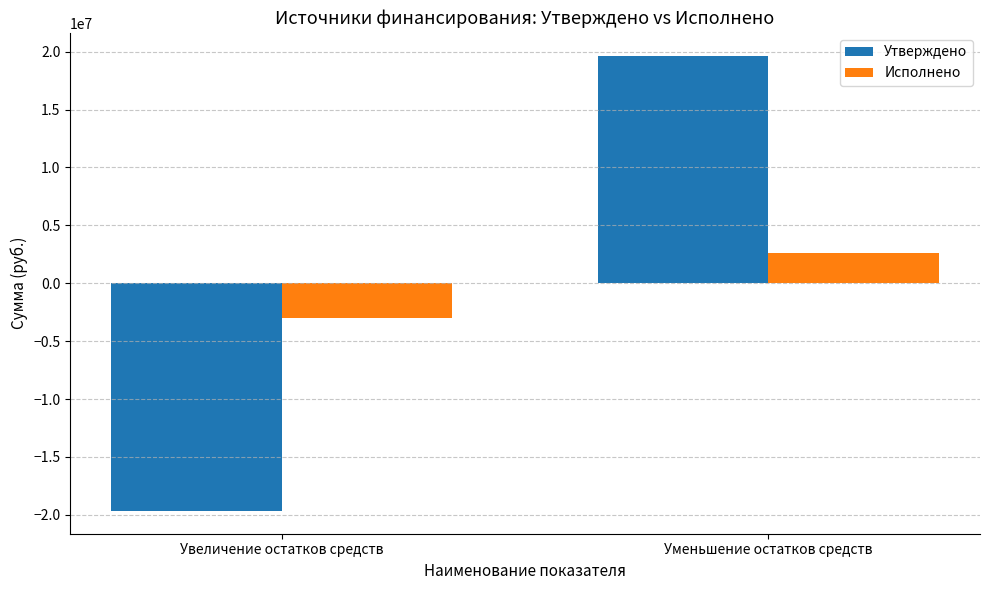

Rank the categories by Утверждено value from highest to lowest.

Уменьшение остатков средств, Увеличение остатков средств